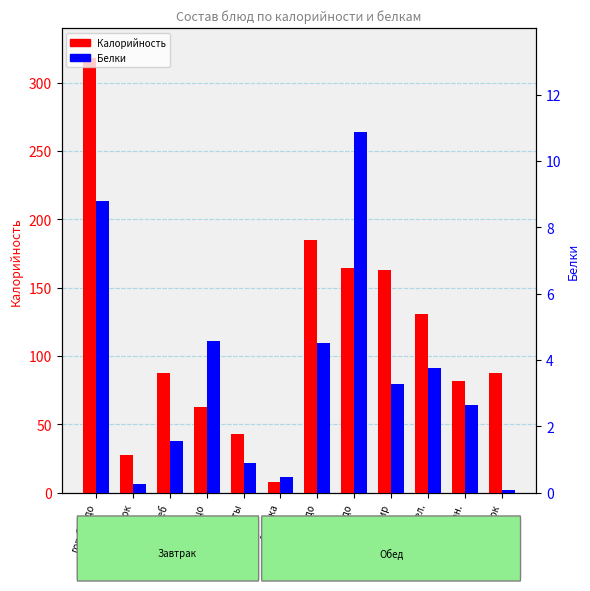

Which series has the widest spread of values?

Калорийность